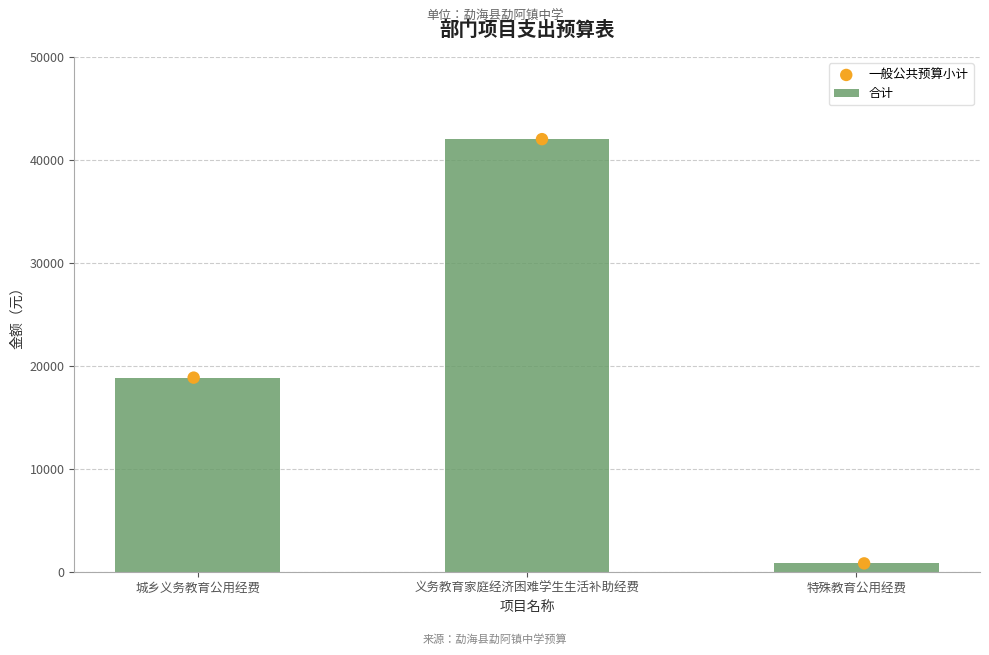

The value of 合计 at 城乡义务教育公用经费 is 4018.0. True or false?

False